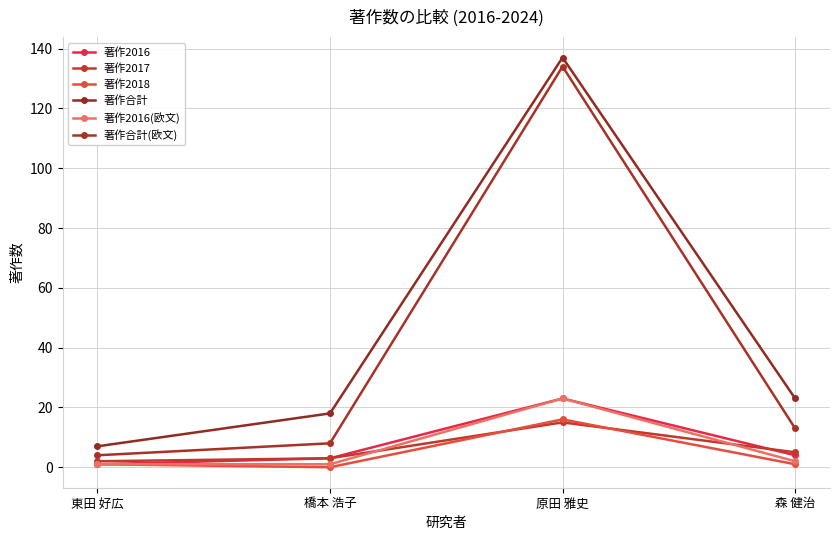

What is the difference between the second highest and second lowest values in the 著作2017 series?

2